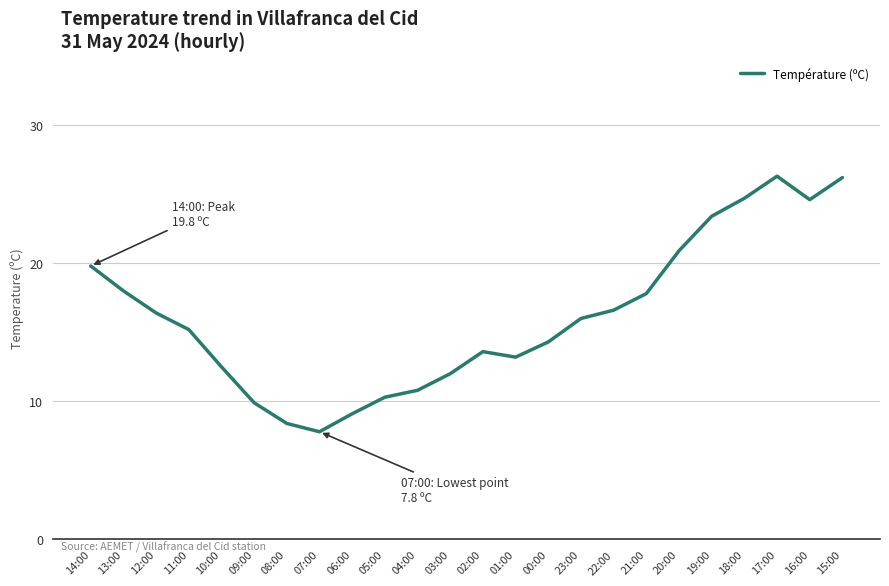

What is the difference between the maximum and minimum values?

18.5